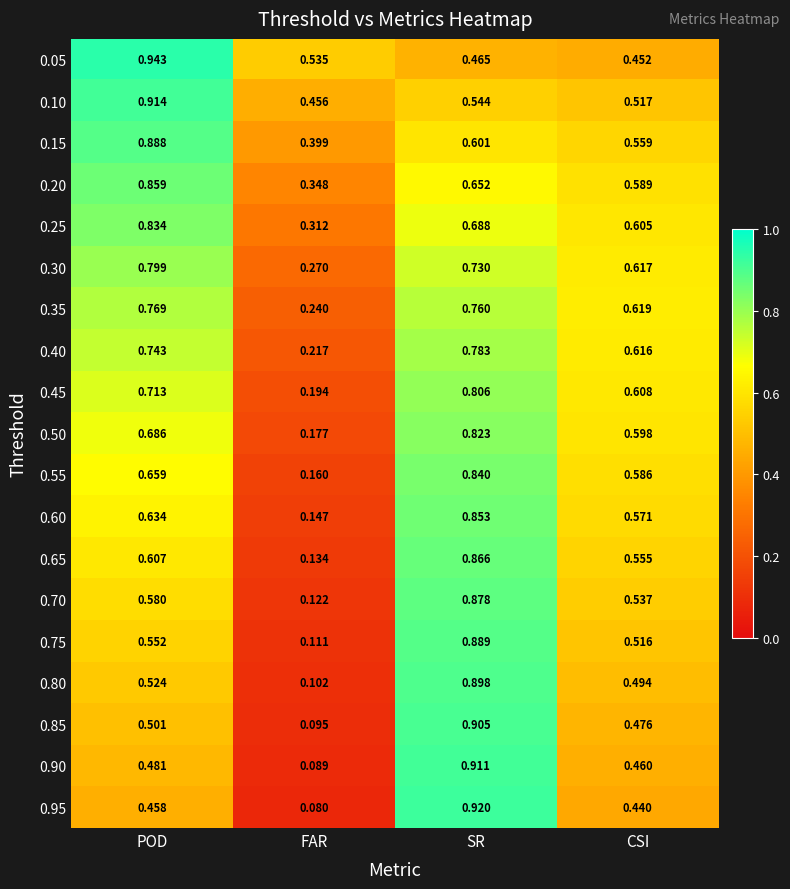

At how many categories does at least one series exceed 0?

4